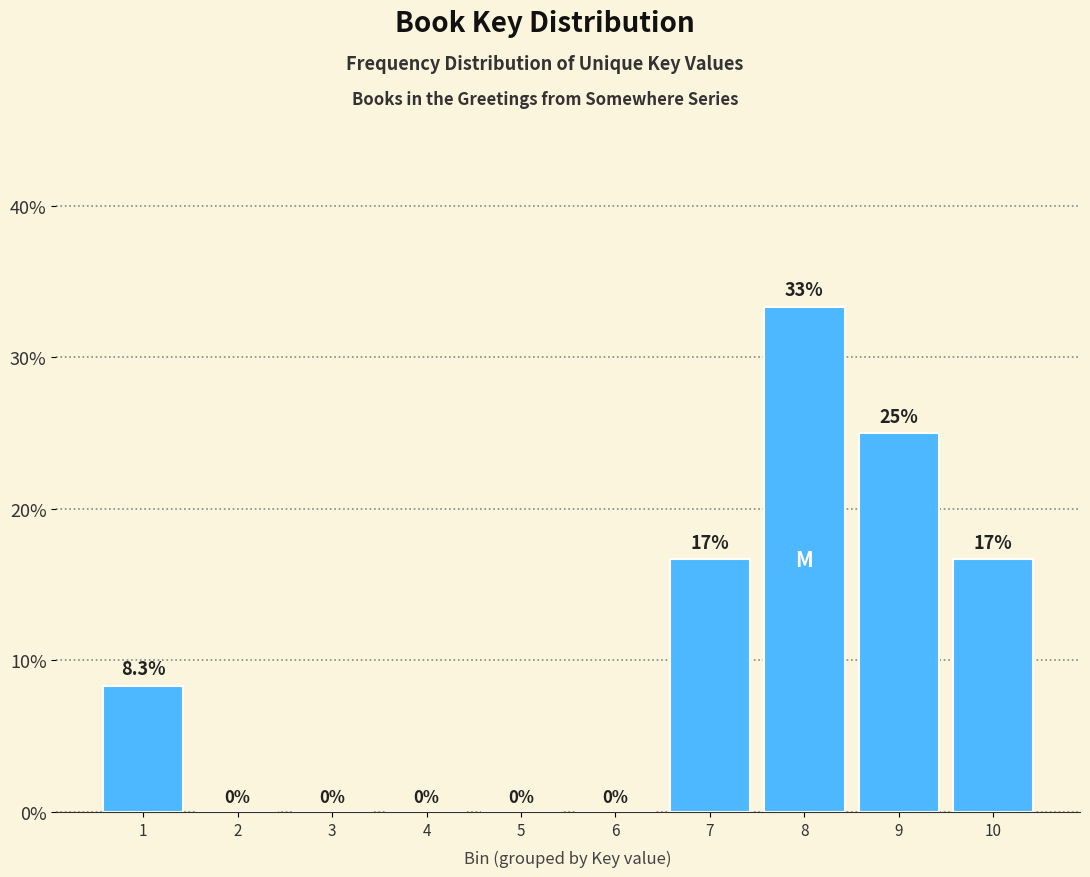

Reading left to right, what are all the values shown in this chart?

1=8.3	2=0.0	3=0.0	4=0.0	5=0.0	6=0.0	7=16.7	8=33.3	9=25.0	10=16.7